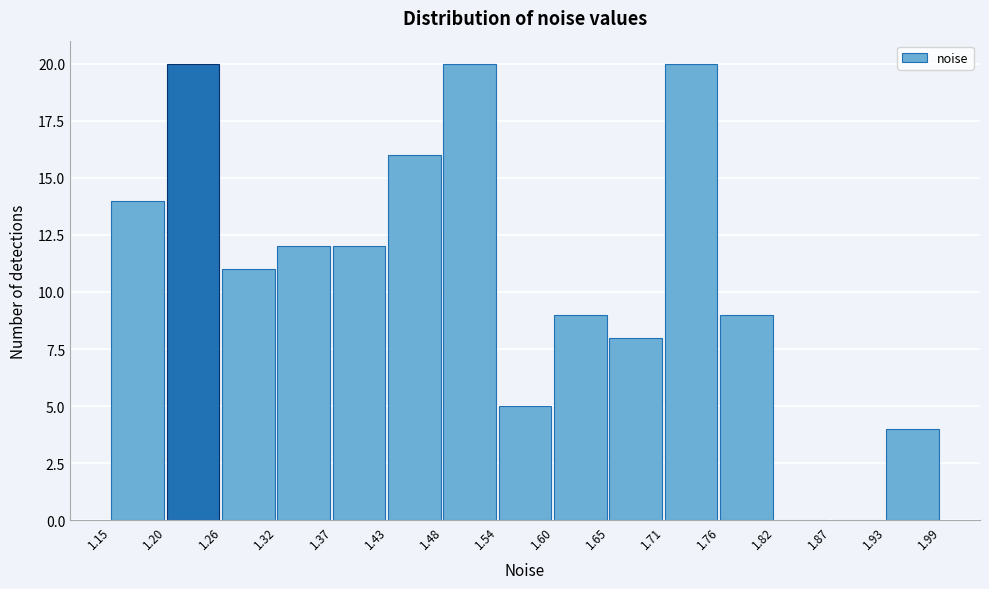

Reading left to right, list every bar in this chart as the range it spans on the x-axis followed by its height. The values are not printed on the chart, so give them approximately, as read against the axis.

1.15 to 1.20: 14
1.20 to 1.26: 20
1.26 to 1.32: 11
1.32 to 1.37: 12
1.37 to 1.43: 12
1.43 to 1.48: 16
1.48 to 1.54: 20
1.54 to 1.60: 5
1.60 to 1.65: 9
1.65 to 1.71: 8
1.71 to 1.76: 20
1.76 to 1.82: 9
1.82 to 1.87: 0
1.87 to 1.93: 0
1.93 to 1.99: 4